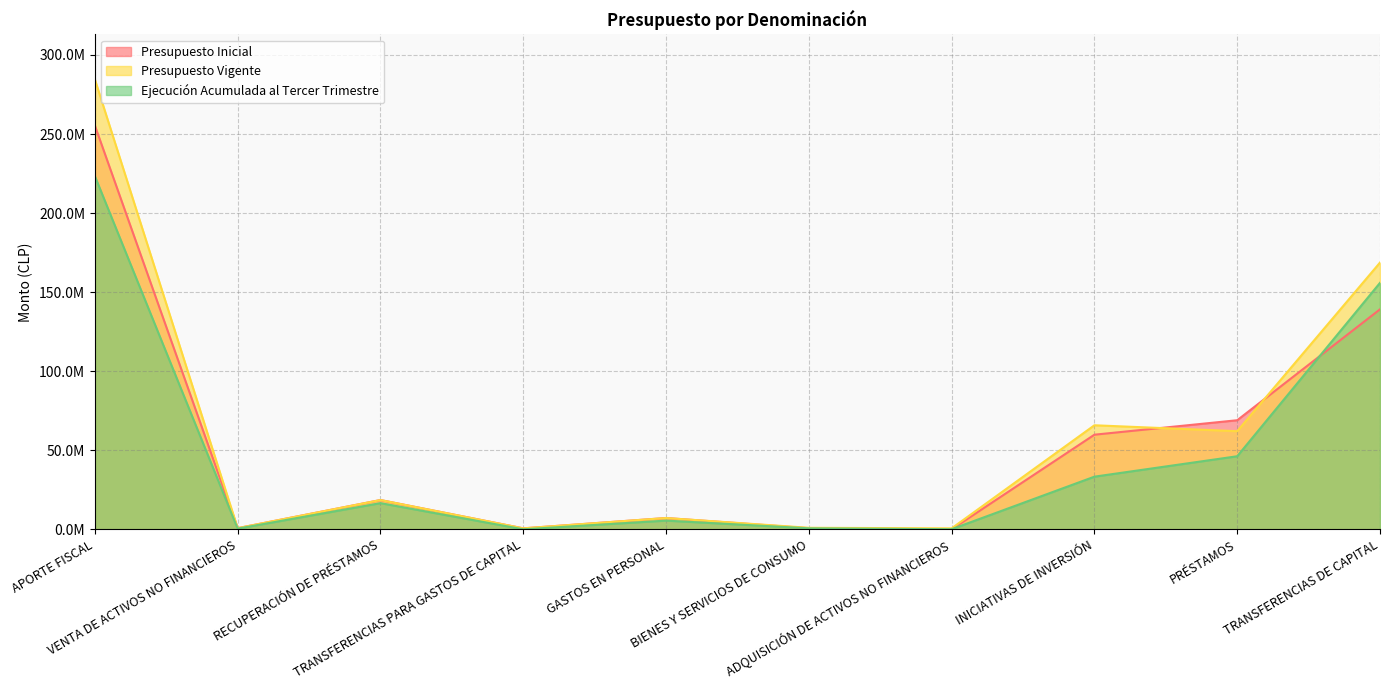

What are all the series names shown in the legend?

Presupuesto Inicial, Presupuesto Vigente, Ejecución Acumulada al Tercer Trimestre